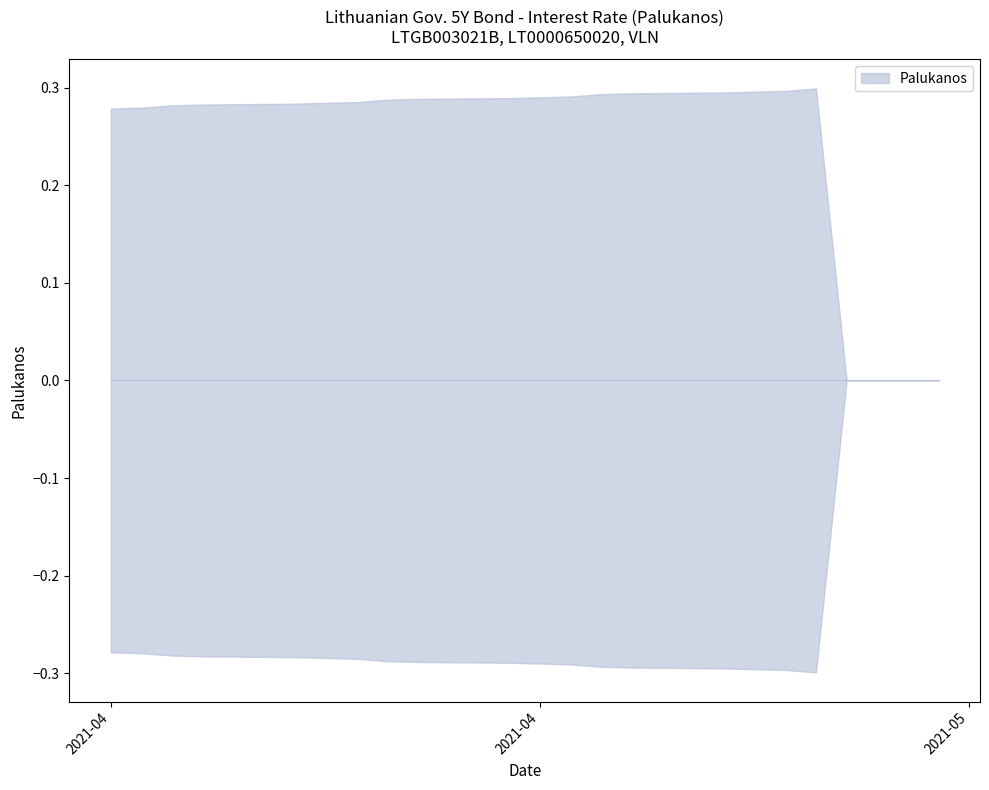

What is the approximate value at 2021-04-20?

0.3